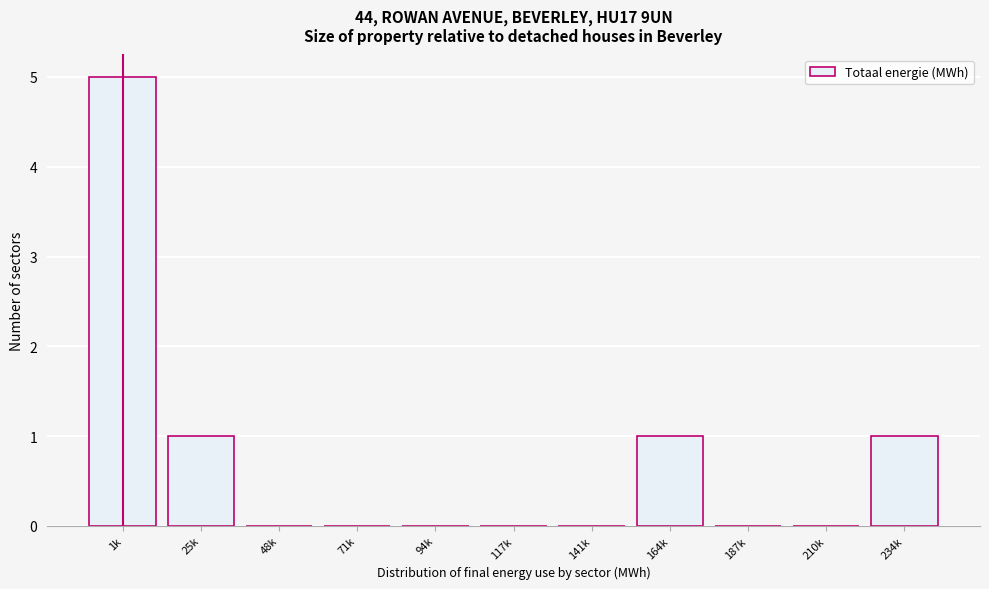

Reading left to right, list all the values displayed in this chart.

1k=5	25k=1	48k=0	71k=0	94k=0	117k=0	141k=0	164k=1	187k=0	210k=0	234k=1